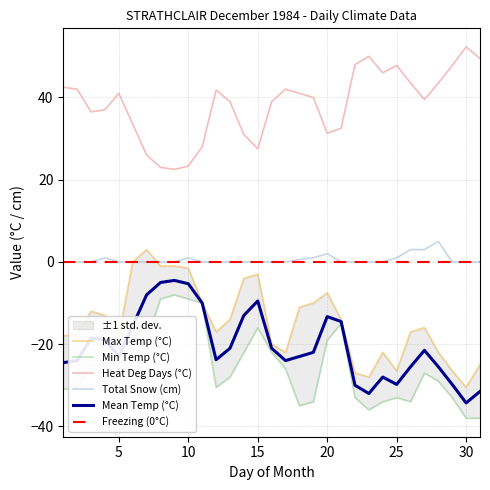

In Max Temp (°C), how many points are lower than both neighbors (excluding endpoints)?

6